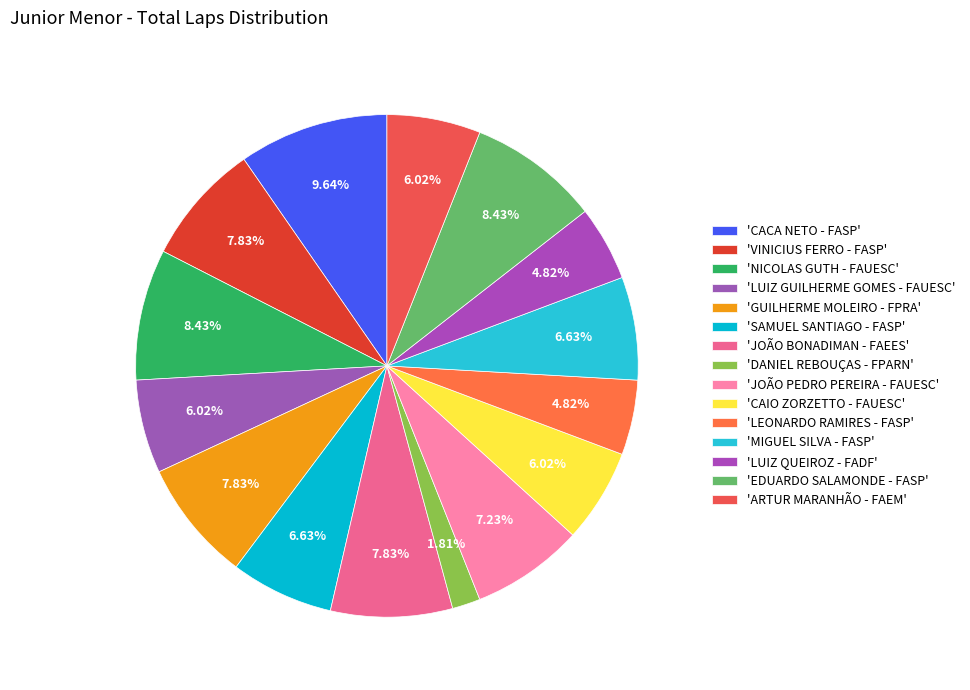

How many segments does this pie chart have?

15